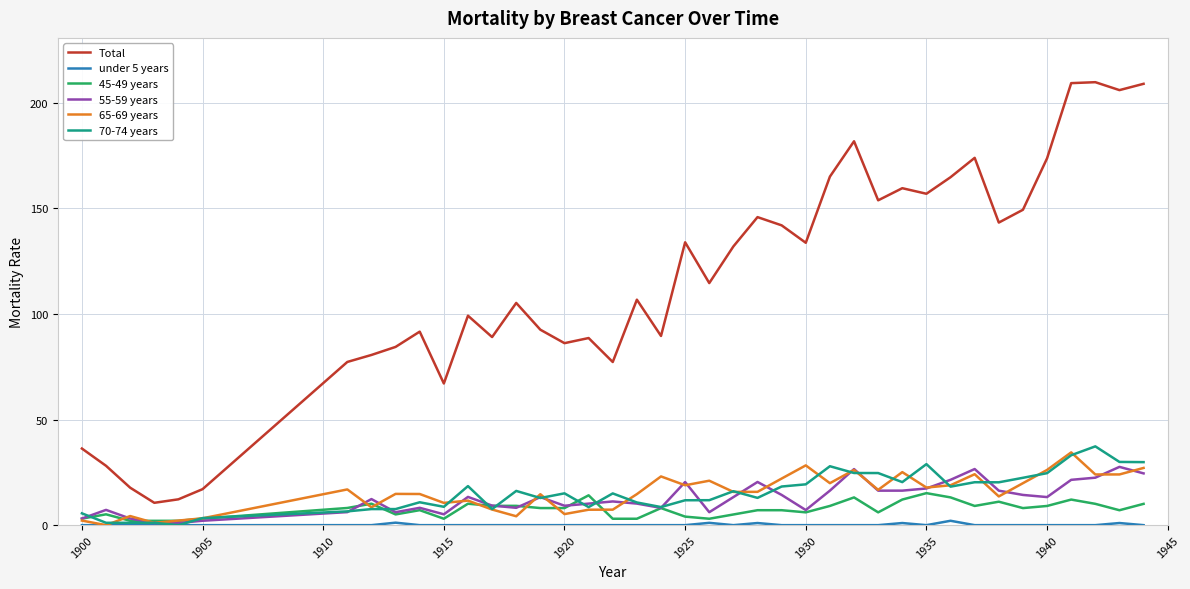

Which series has the largest range (max minus min)?

Total